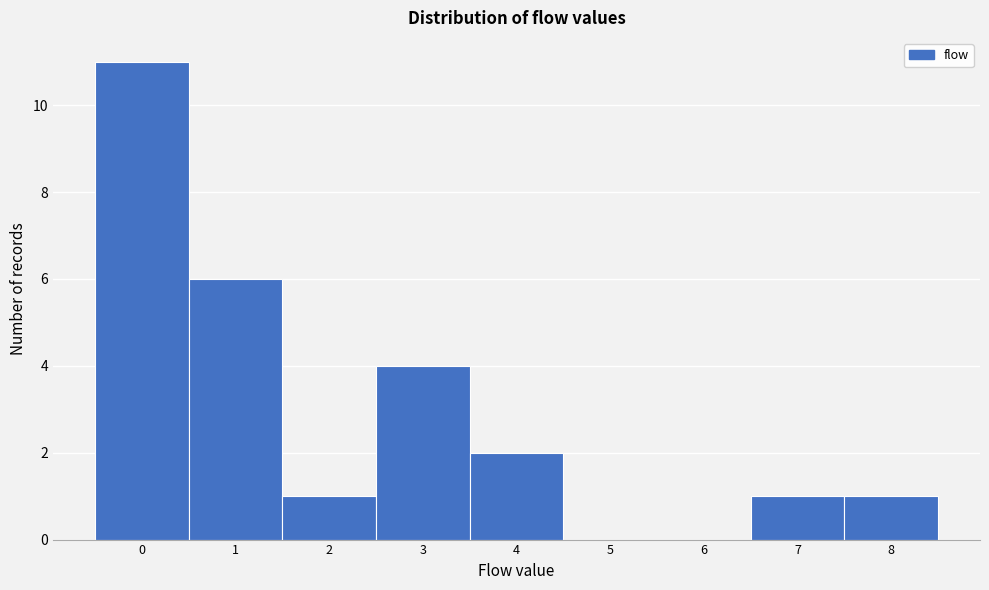

Reading right to left, what are all the values shown in this chart?

8=1	7=1	6=0	5=0	4=2	3=4	2=1	1=6	0=11